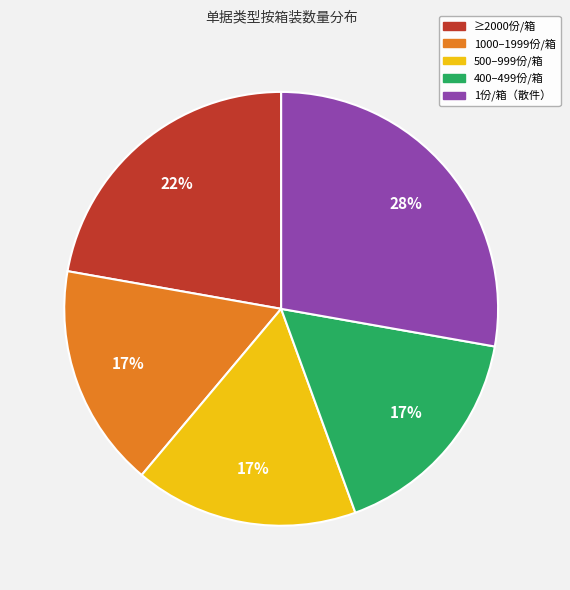

Approximately how many times larger is the value at 1000–1999份/箱 compared to 1份/箱（散件）?

0.6